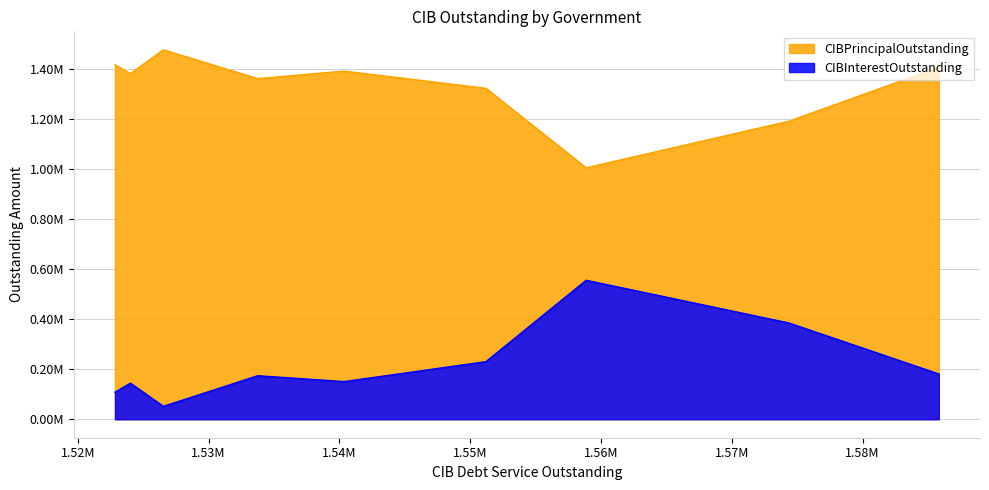

What is the minimum value for CIBPrincipalOutstanding?

1004000.0